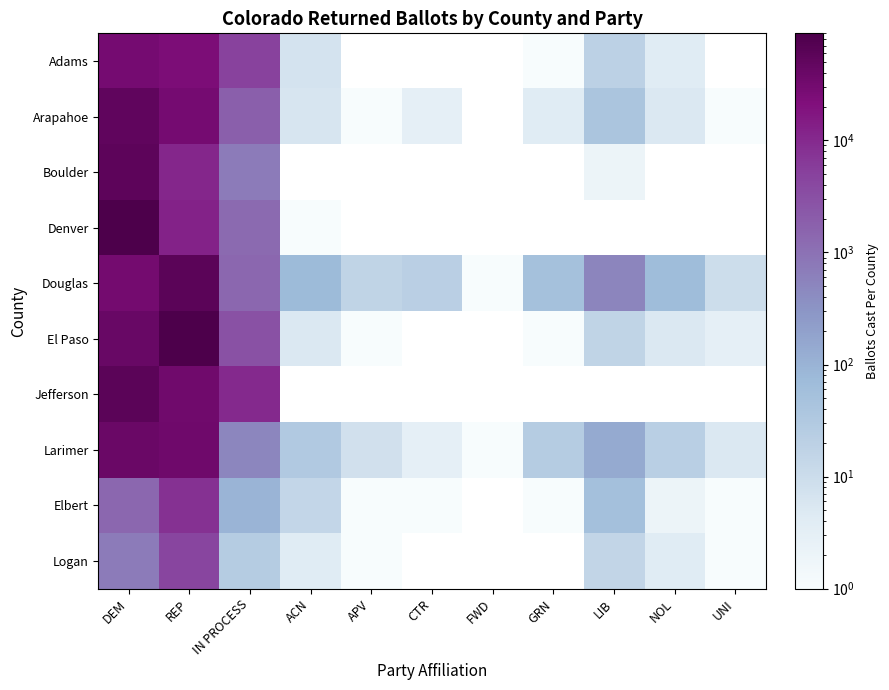

The Douglas series shows 1.0 at FWD. True or false?

True